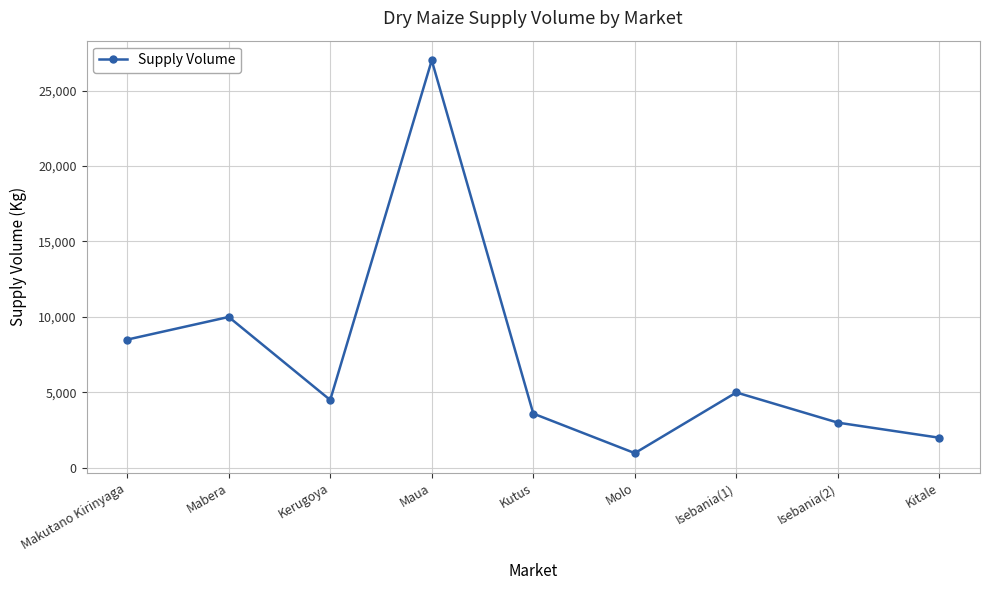

What is the difference between the maximum and minimum values?

26020